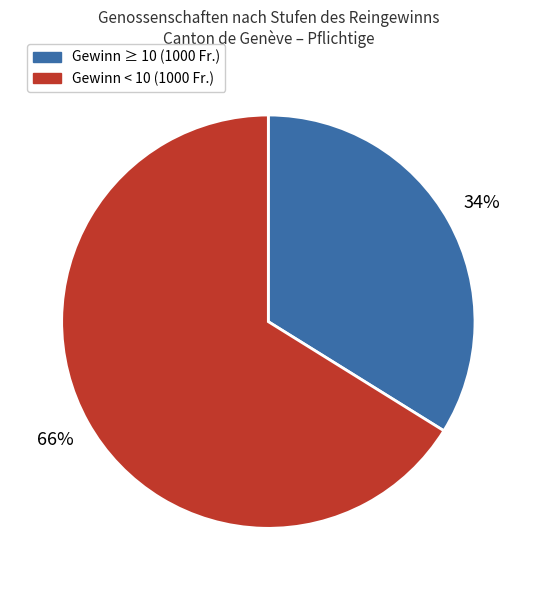

True or false: Gewinn ≥ 10 (1000 Fr.) accounts for 44% of the total.

False